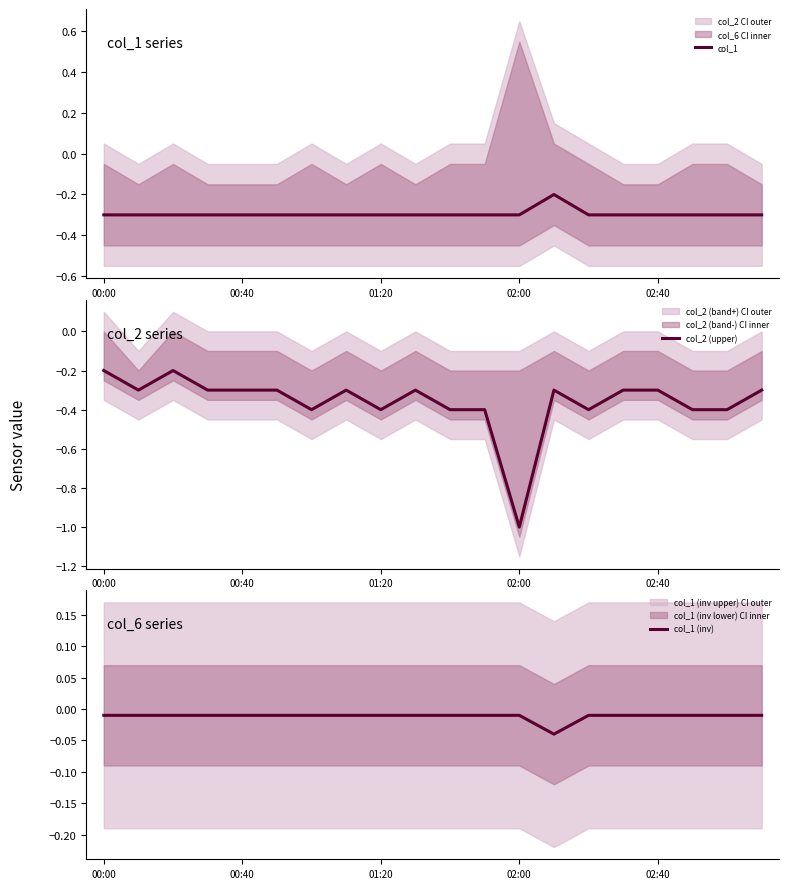

True or false: col_1 and col_1 (inv) intersect in this chart.

False